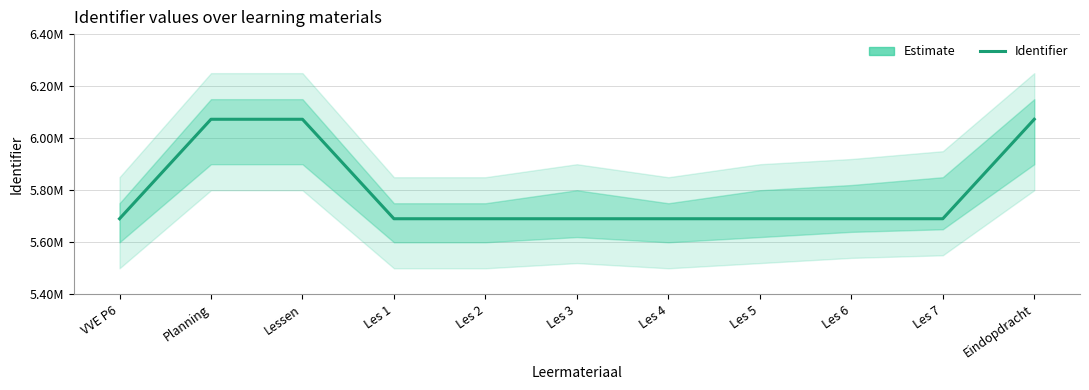

How many lines are shown in the chart?

1